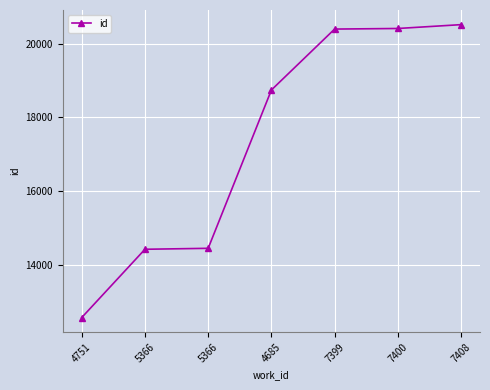

Where does the data first go above 18741?

7399